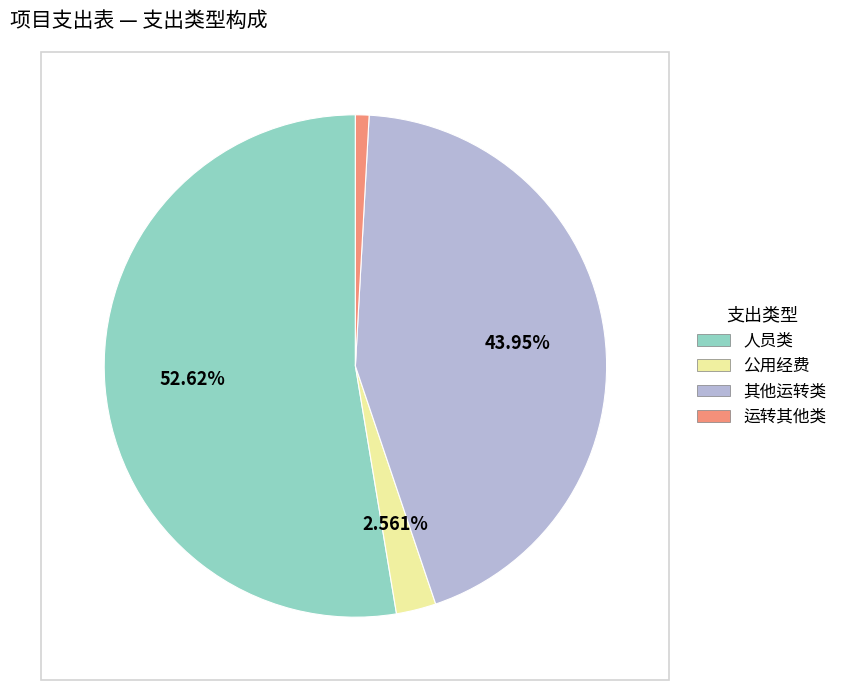

Which slice represents more than half of the pie?

人员类